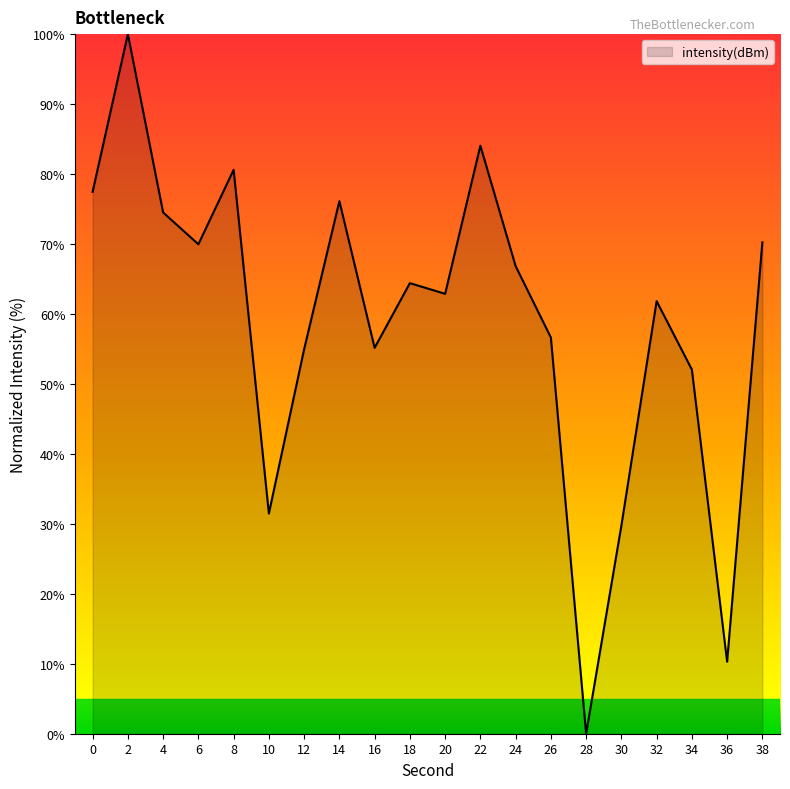

At which category does the chart reach its peak across all series?

2